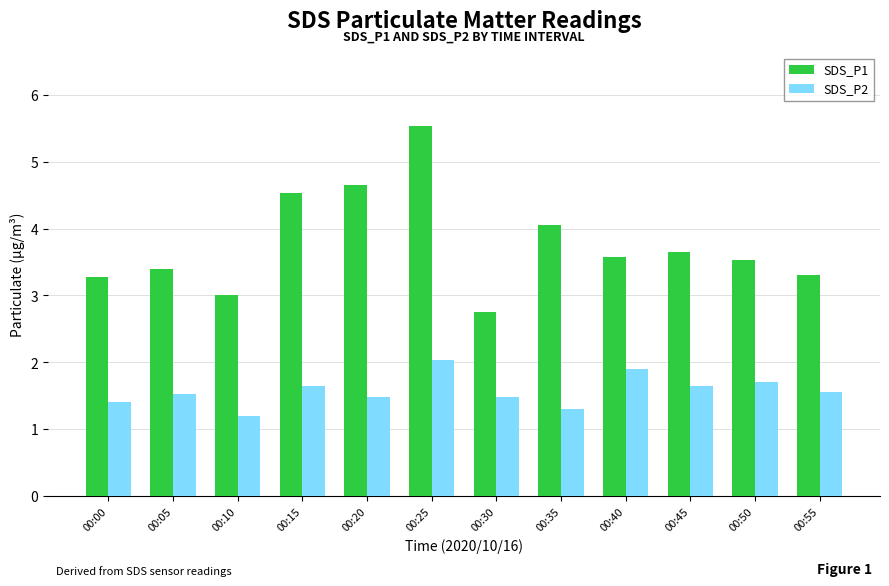

Which category has the lowest value in the SDS_P2 series?

00:10